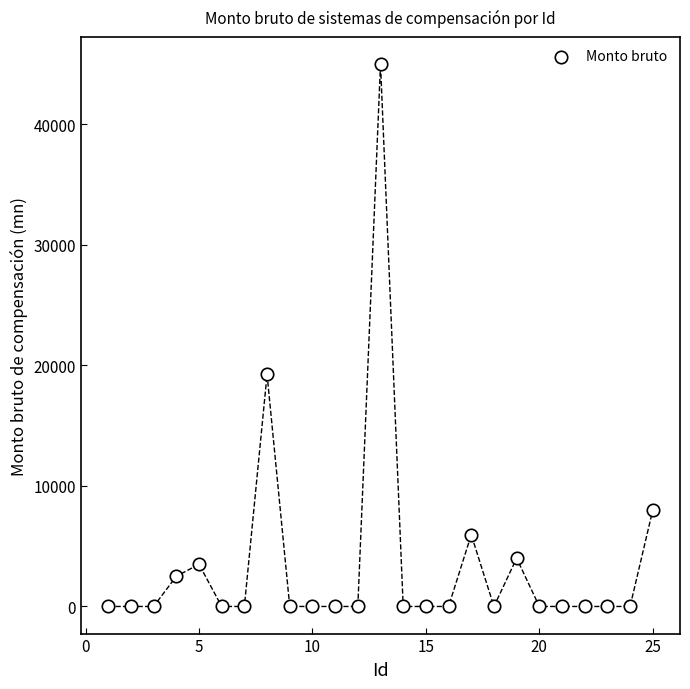

What is the range of X values (max minus min)?

24